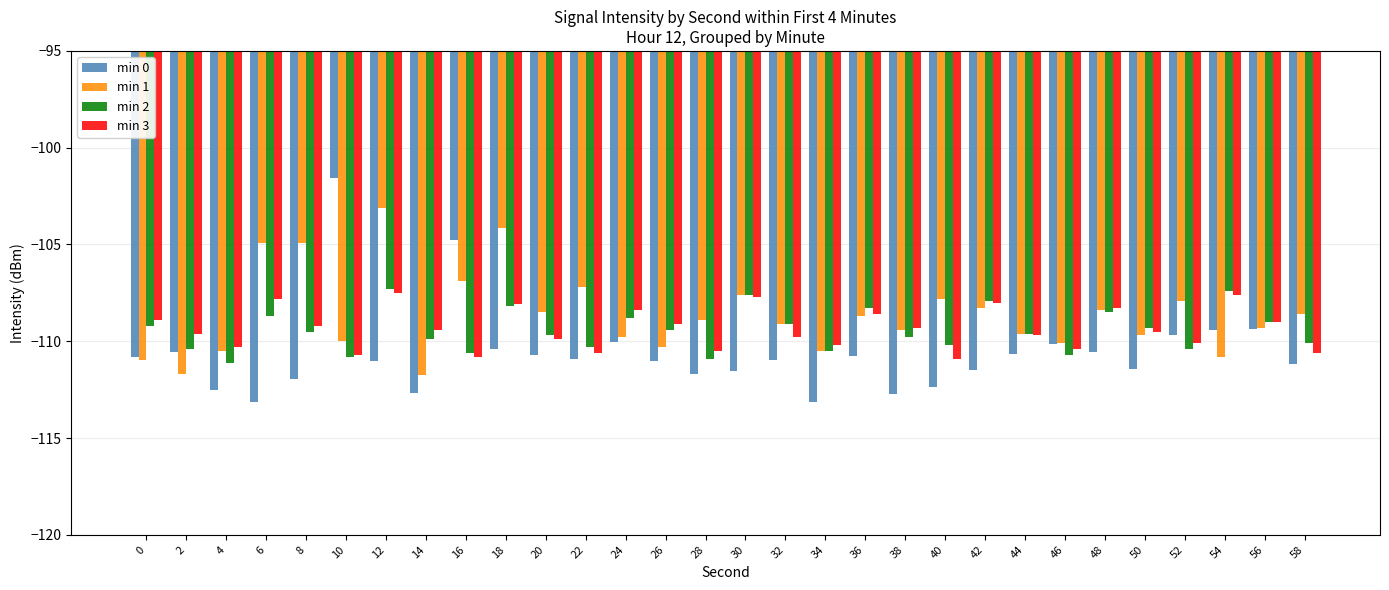

What is the maximum value for min 2?

-107.3